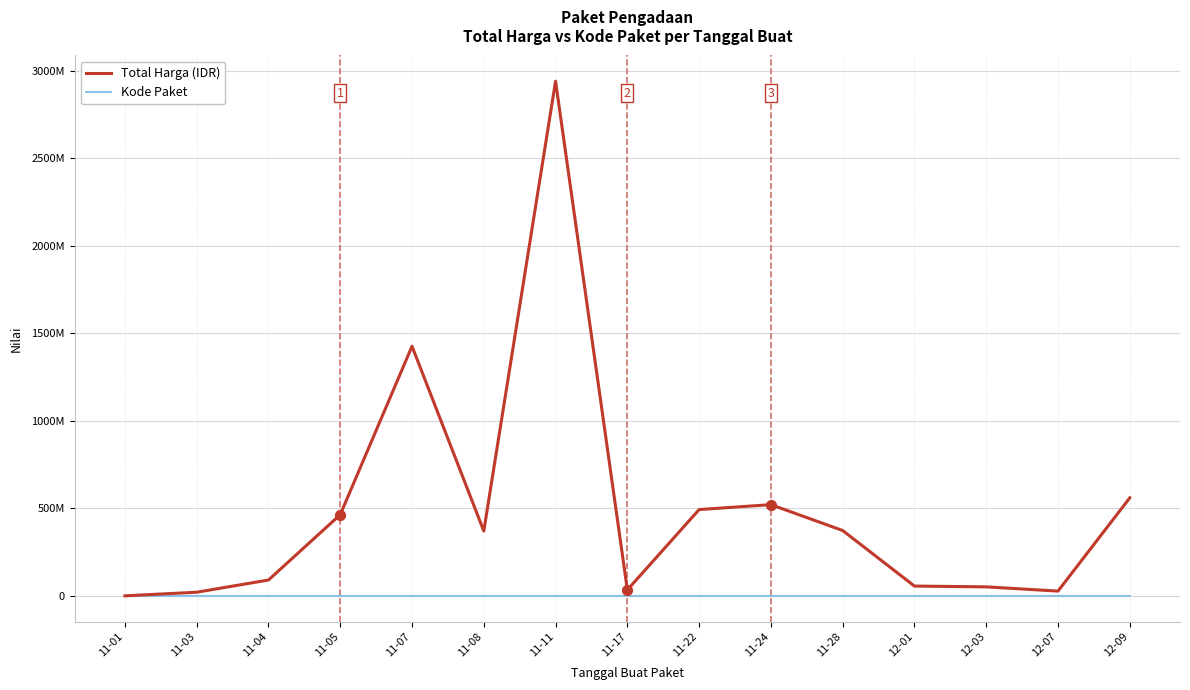

Is this an area chart (filled region under the line)?

Yes